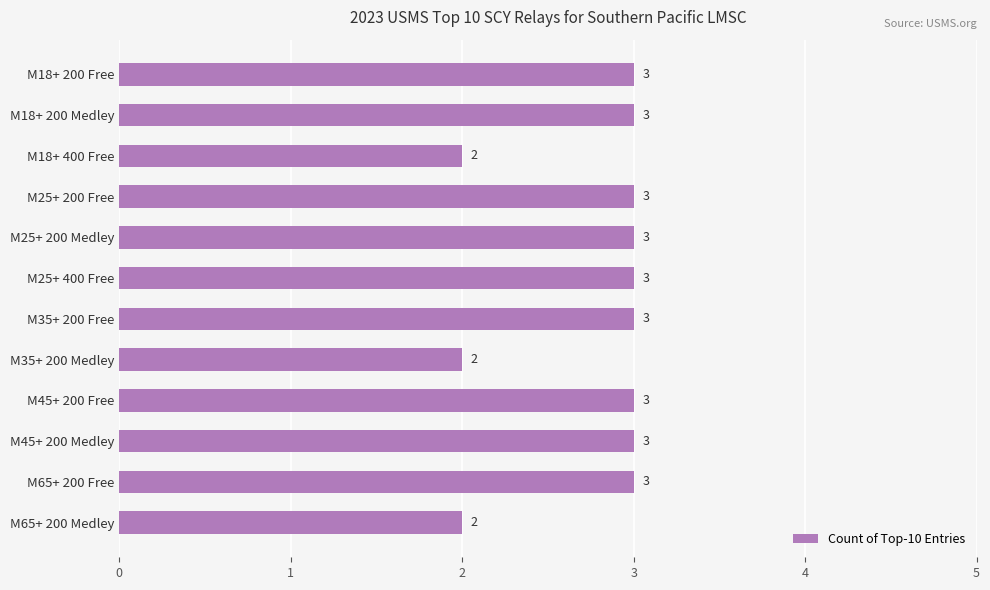

True or false: the data shows 3 at M25+ 200 Free.

True